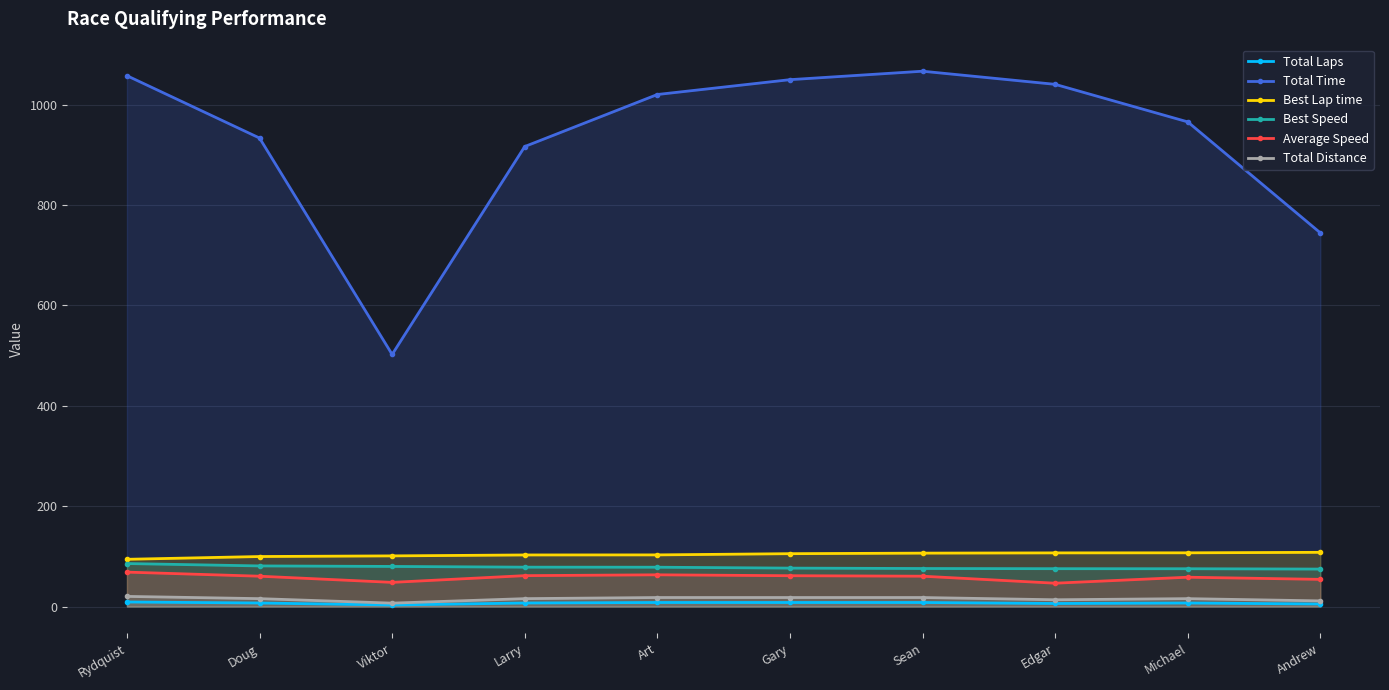

How many data points in Best Lap time are above 105?

5